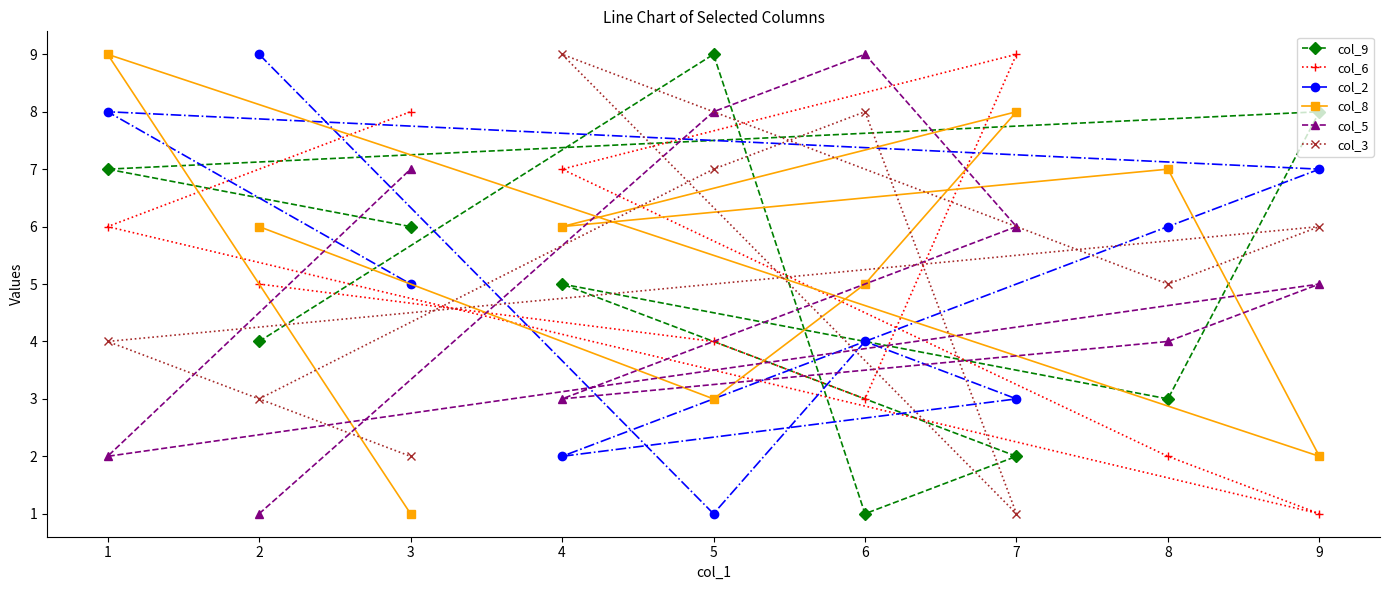

In col_5, how many points are higher than both neighbors (excluding endpoints)?

2